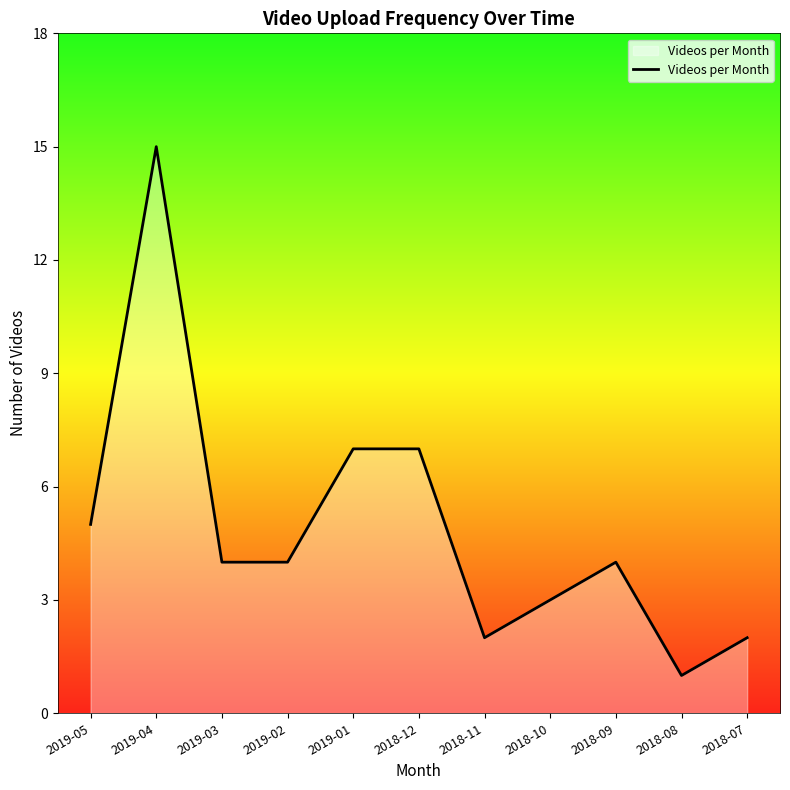

The chart shows a value of 2 at 2018-11. True or false?

True